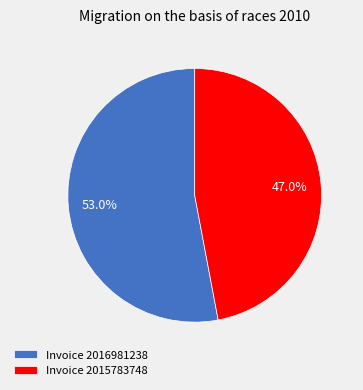

To the nearest percent, what is the average slice percentage?

50%